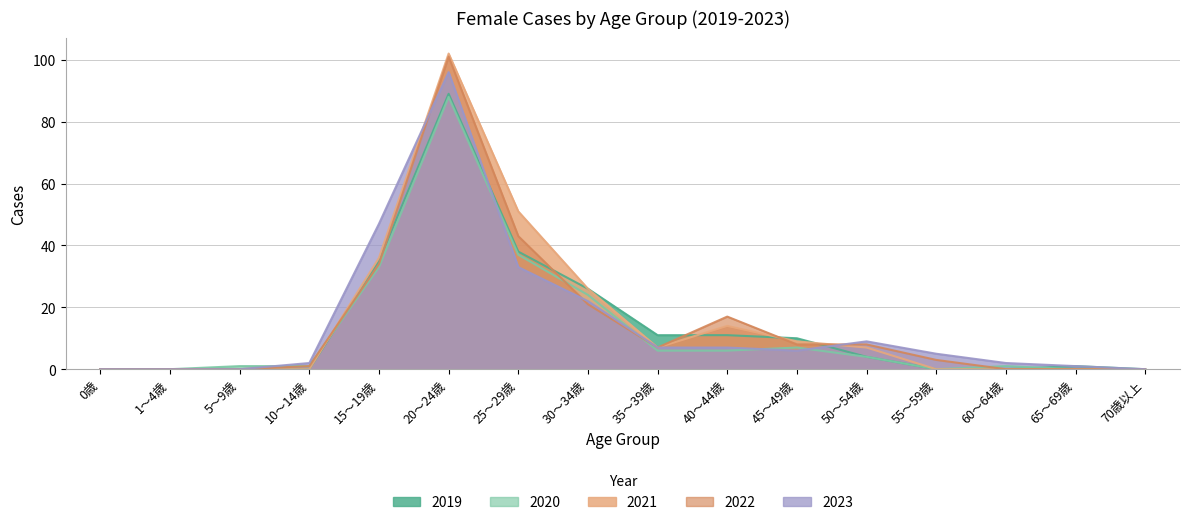

After their last crossing, which series has the higher values: 2020 or 2022?

2020